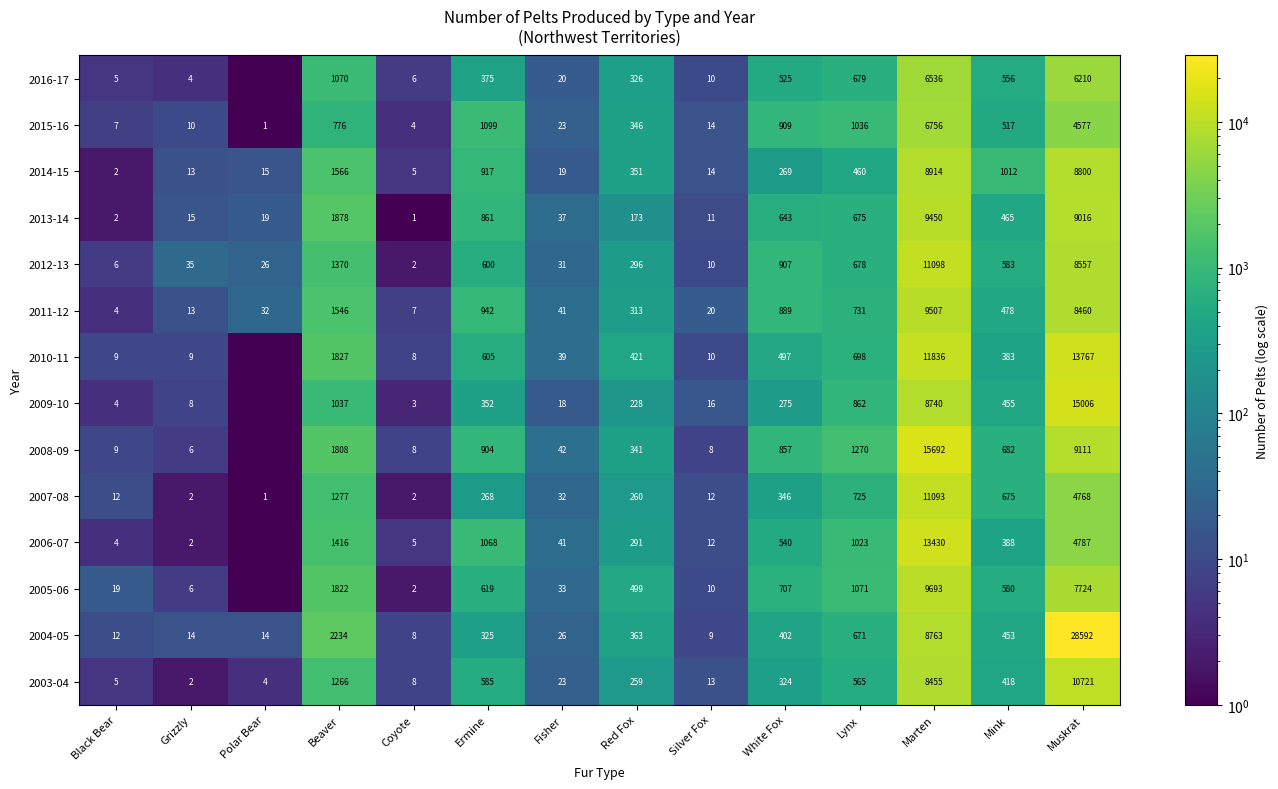

Where does the 2011-12 series first go above 478?

Beaver